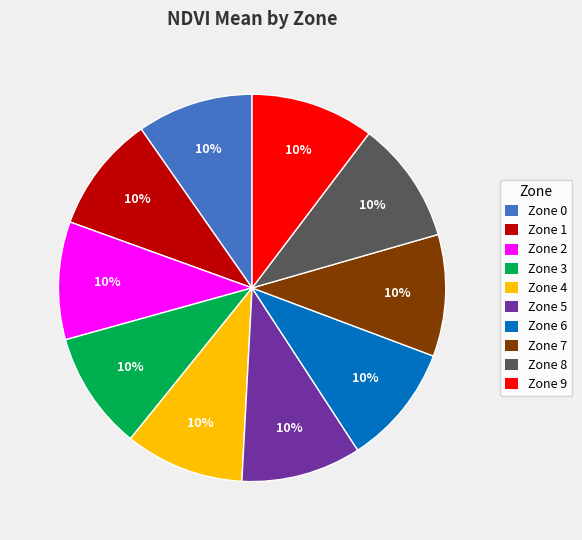

To the nearest percent, what is the combined percentage of Zone 7 and Zone 4?

20%